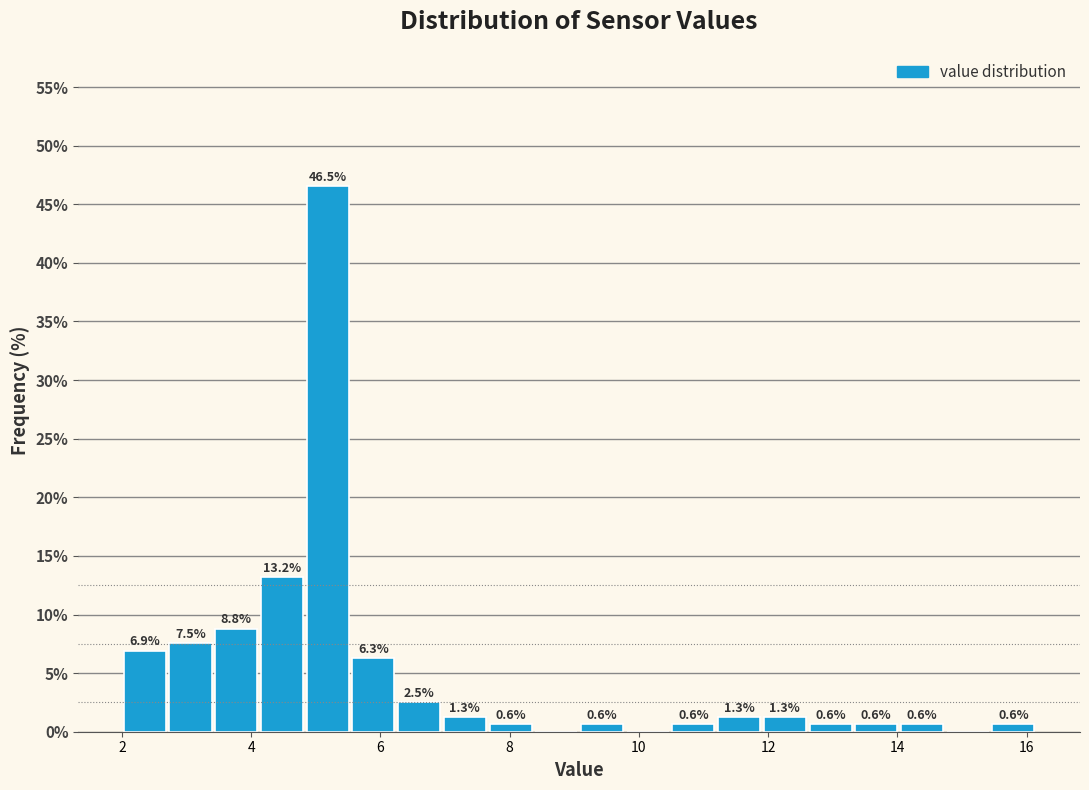

Around what value on the x-axis is the tallest bar? Give the approximate position of its centre, as read against the axis.

5.2